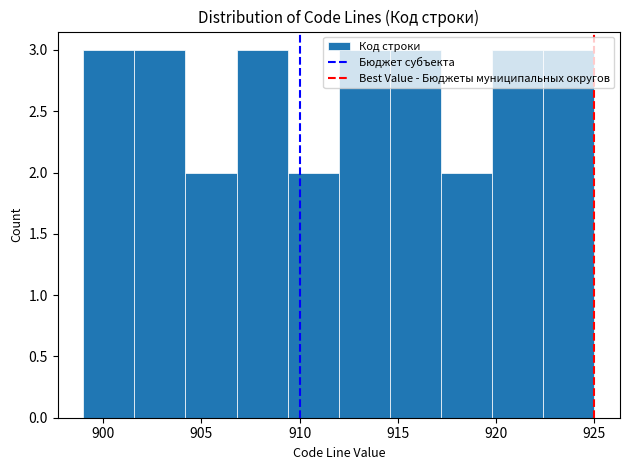

What is the height of the bar covering 914.6 to 917.2 on the x-axis? Neither the bar edges nor the heights are printed on the chart, so give them approximately, as read against the axes.

3